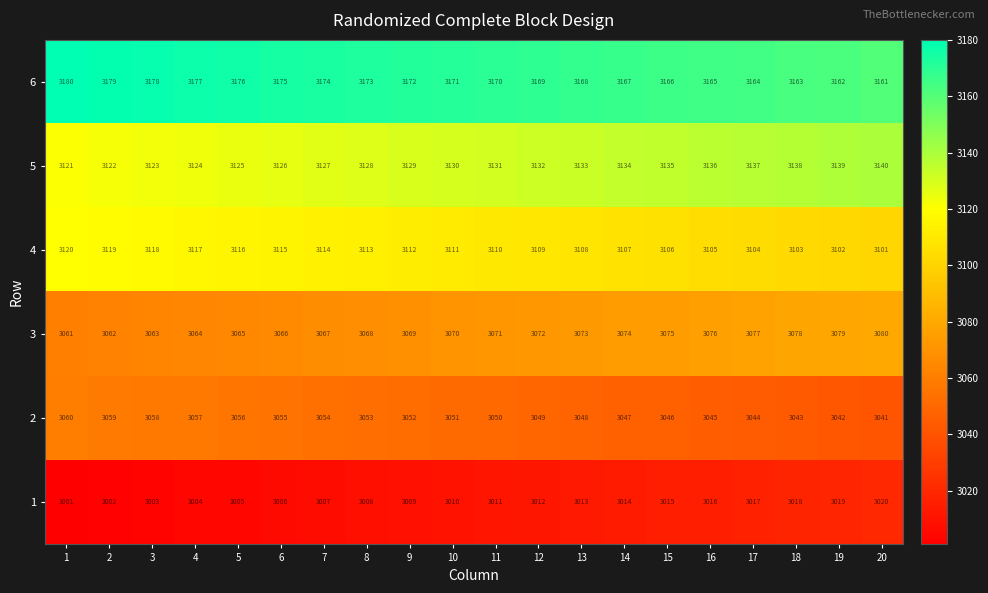

At 14, list the series in order from largest to smallest.

6, 5, 4, 3, 2, 1